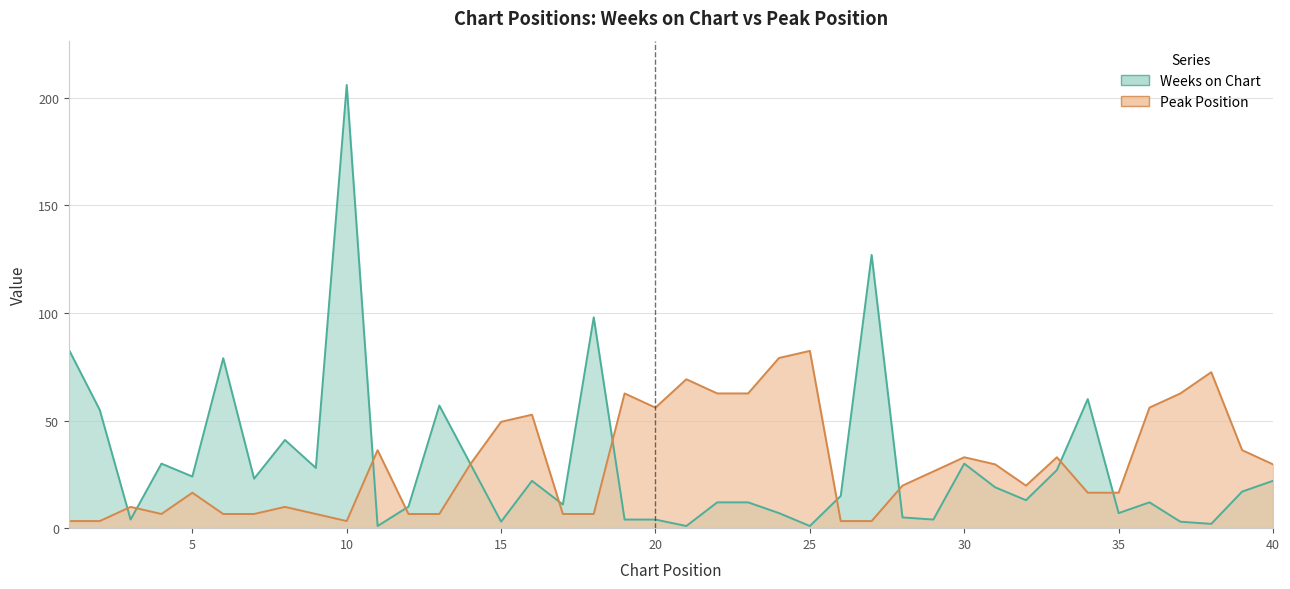

Which series has the largest range (max minus min)?

Weeks on Chart